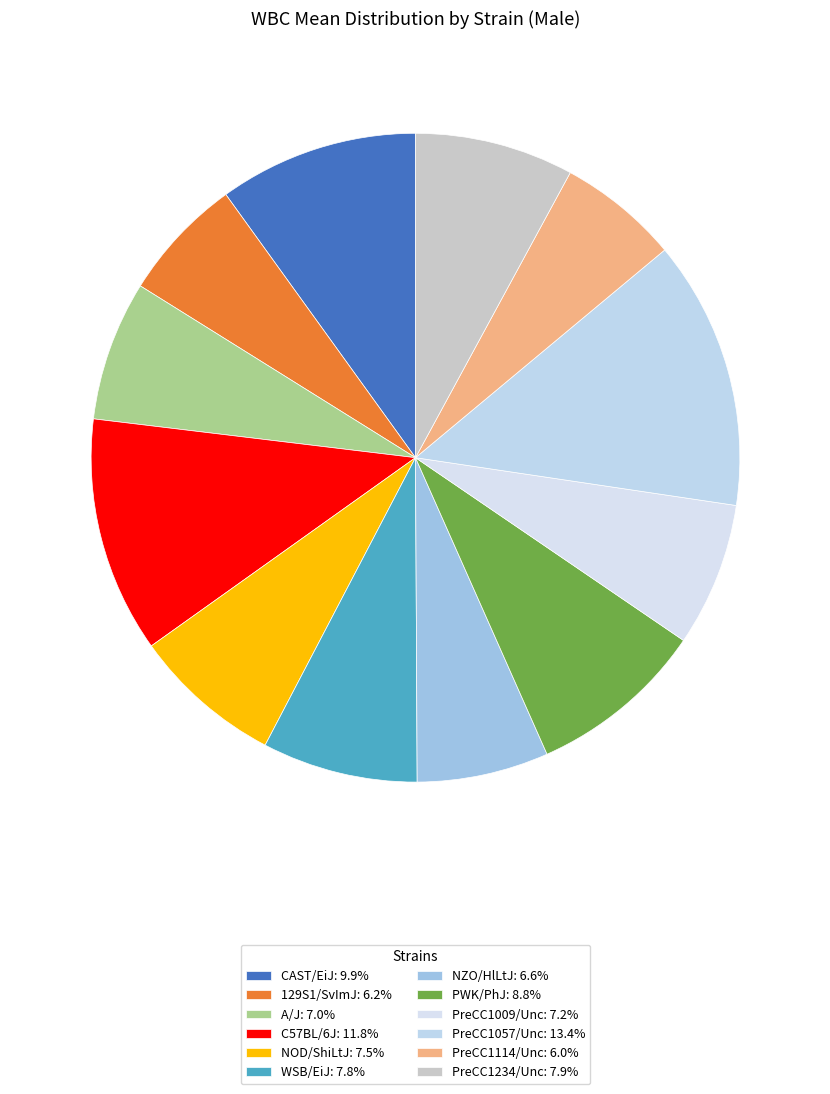

Does A/J represent more than half of the total?

No